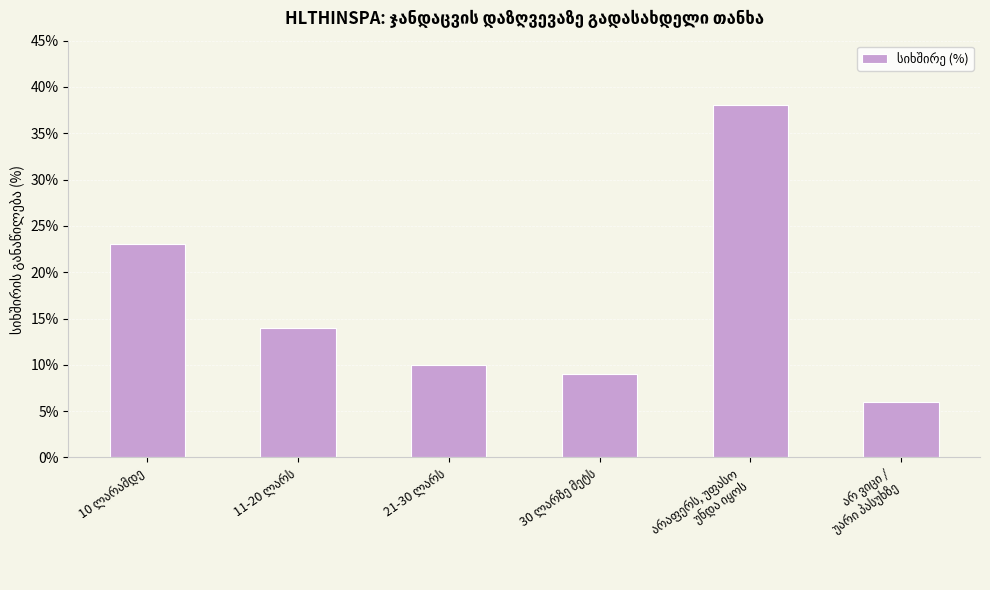

What is the greatest value displayed?

38